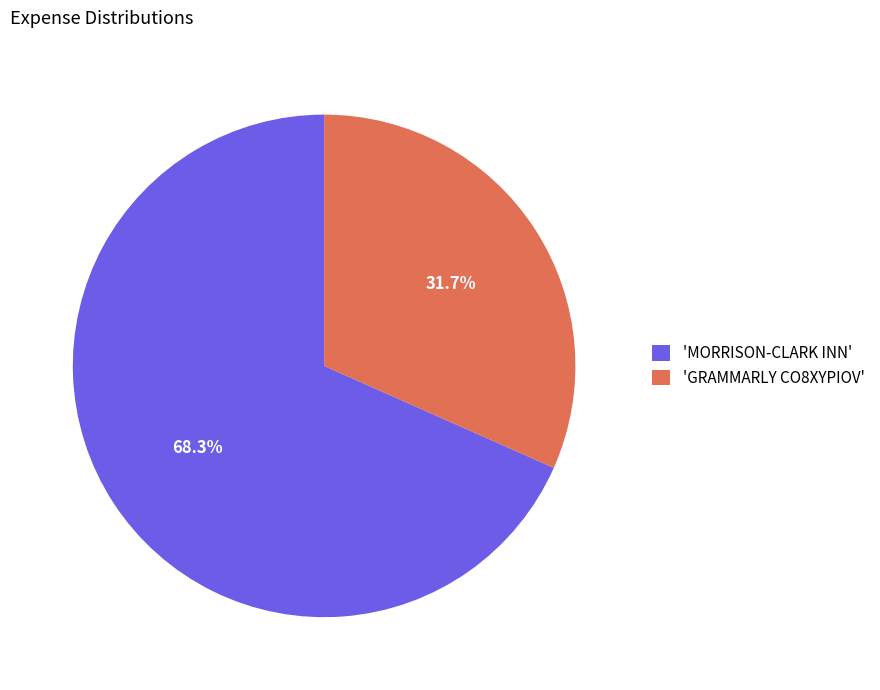

What is the ratio of the value at 'GRAMMARLY CO8XYPIOV' to the value at 'MORRISON-CLARK INN'?

0.5